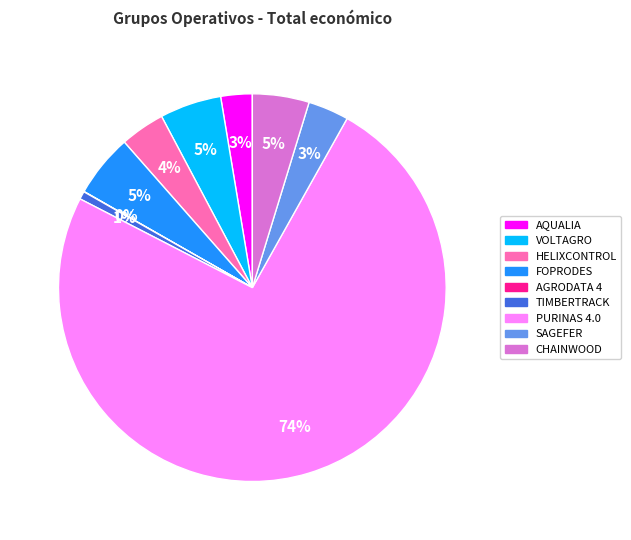

True or false: FOPRODES accounts for 1% of the total.

False